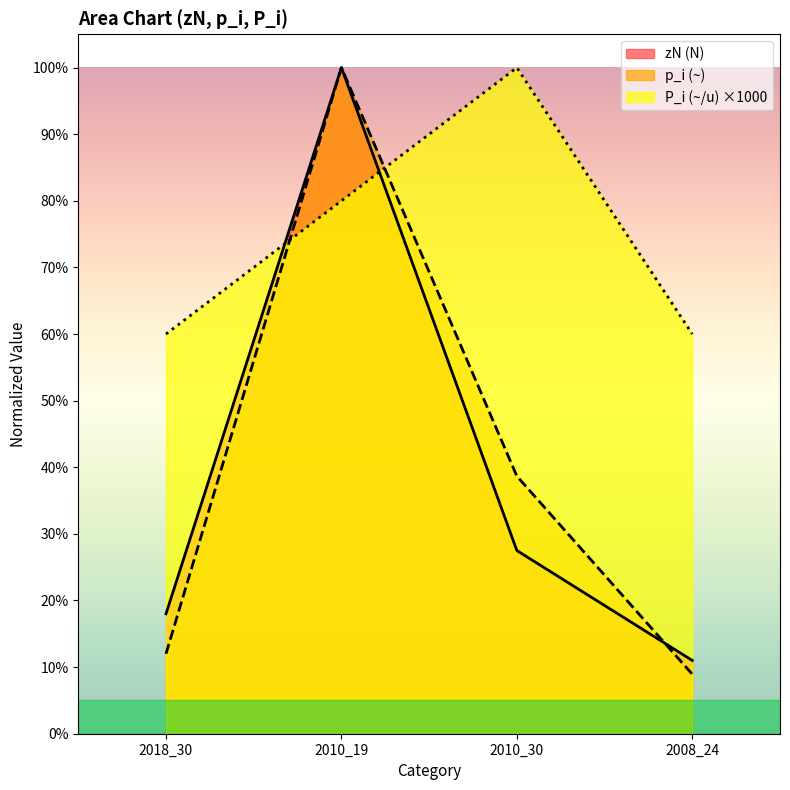

What is the label of the 1st point from the left?

2018_30